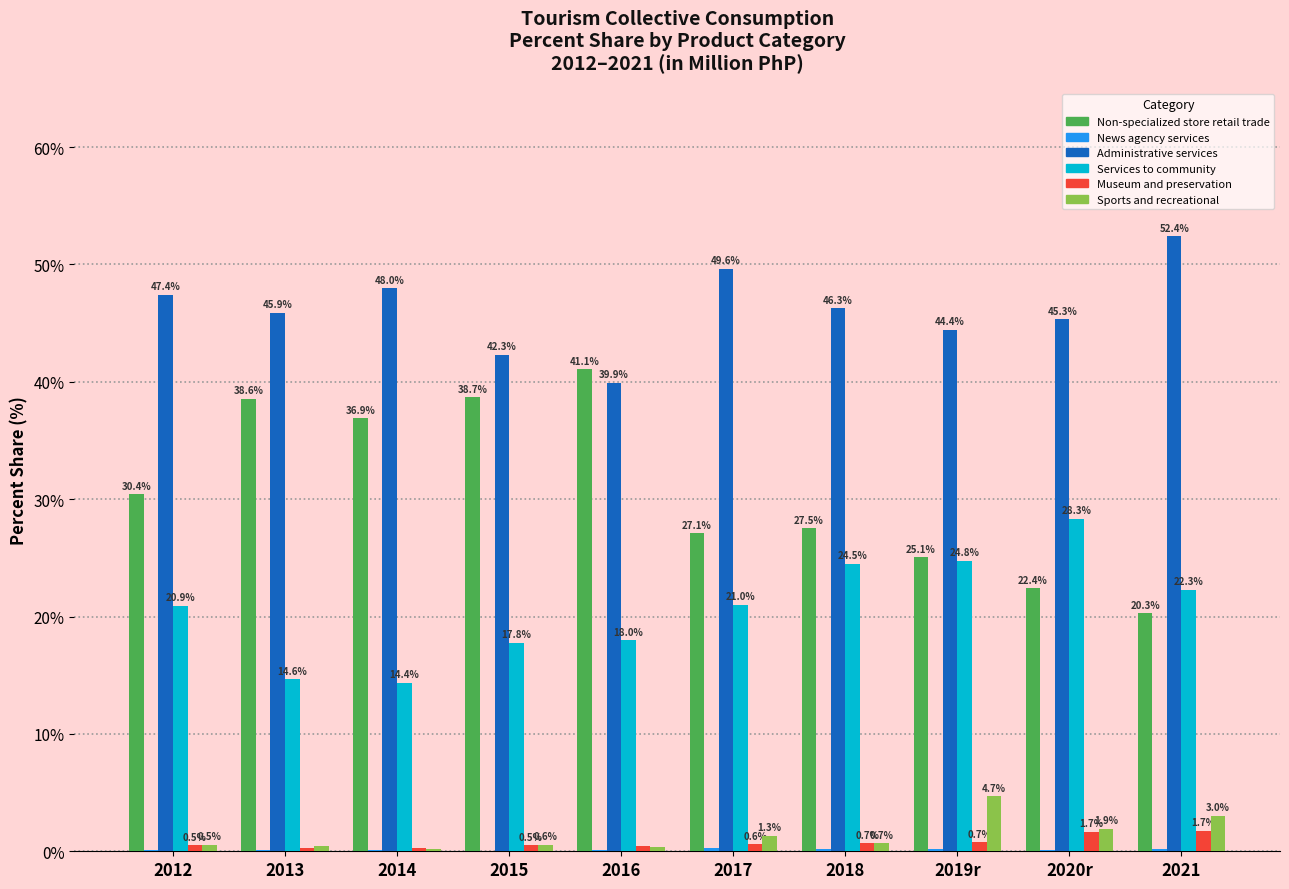

At which label does Sports and recreational reach its peak?

2019r